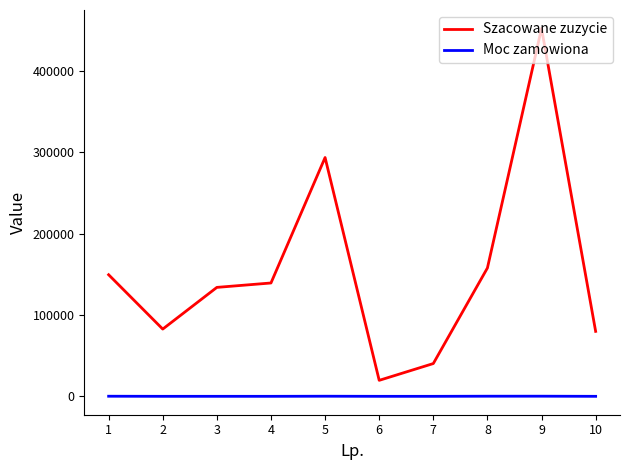

At which category does Szacowane zuzycie reach its first local valley?

2